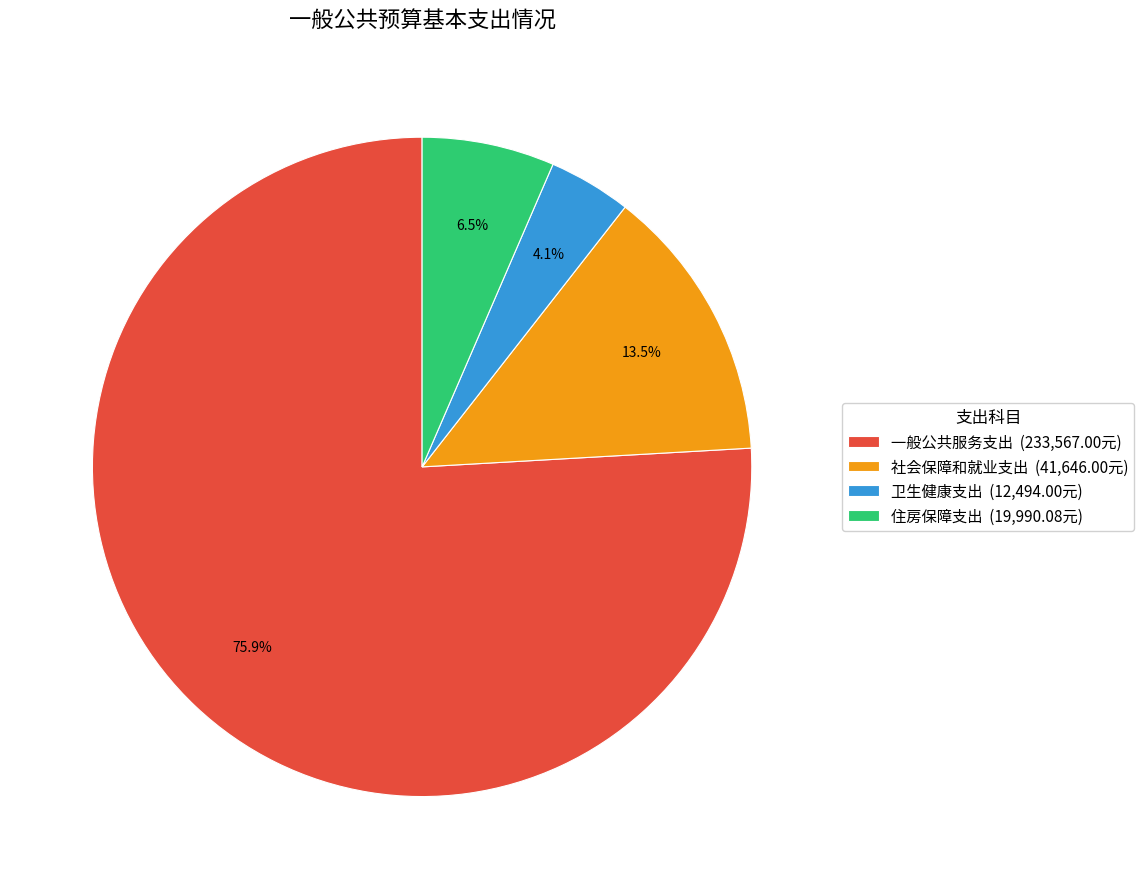

What is the total percentage of 一般公共服务支出 (233,567.00元) and 住房保障支出 (19,990.08元)?

82.4%